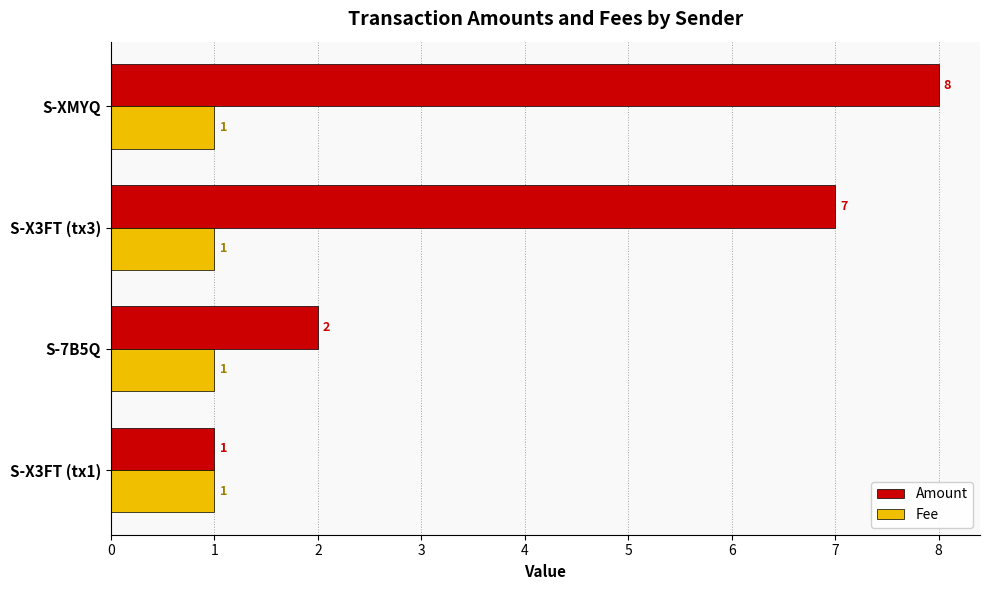

Count the Fee values in the range 1 to 2.

4